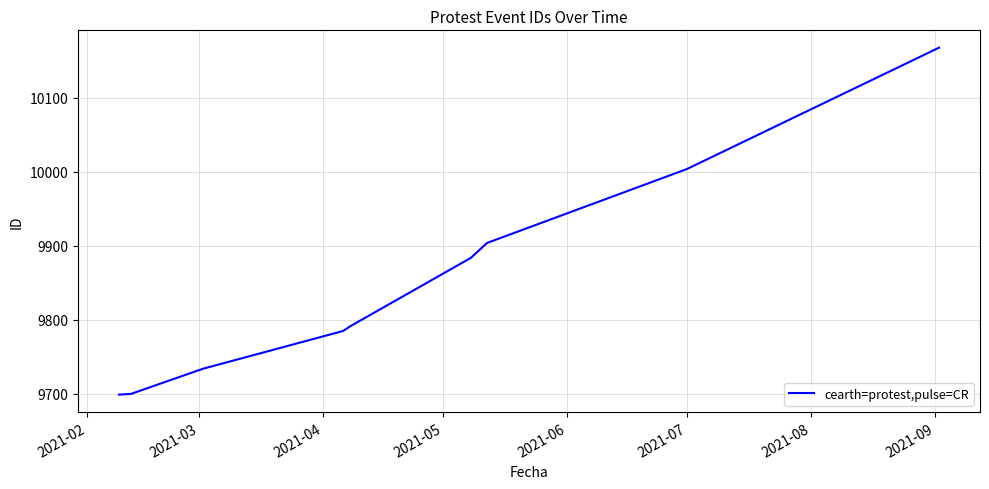

What is the difference between the maximum and minimum values?

469